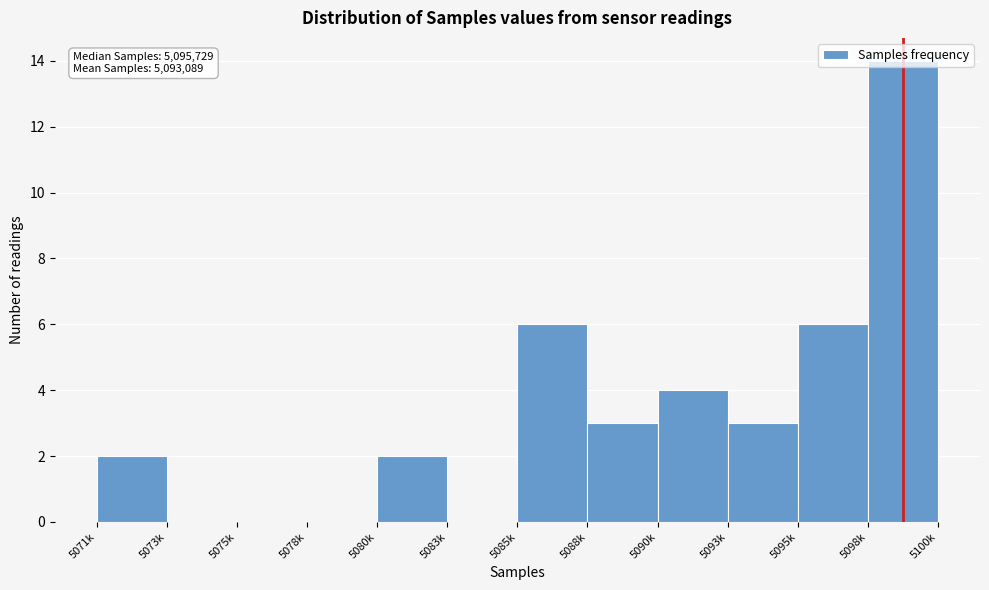

The value at 5085k is 2. True or false?

False